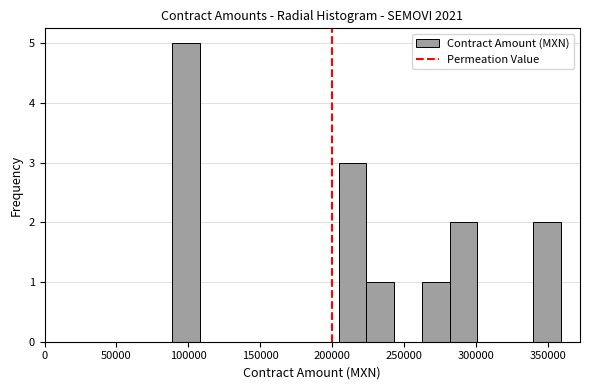

Around what value on the x-axis is the tallest bar? Give the approximate position of its centre, as read against the axis.

100000